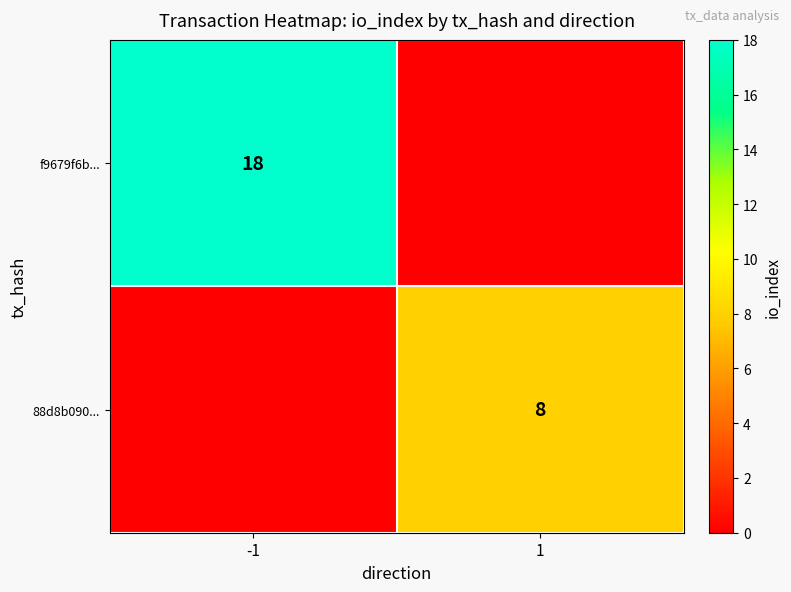

The value of f9679f6b... at -1 is 7. True or false?

False